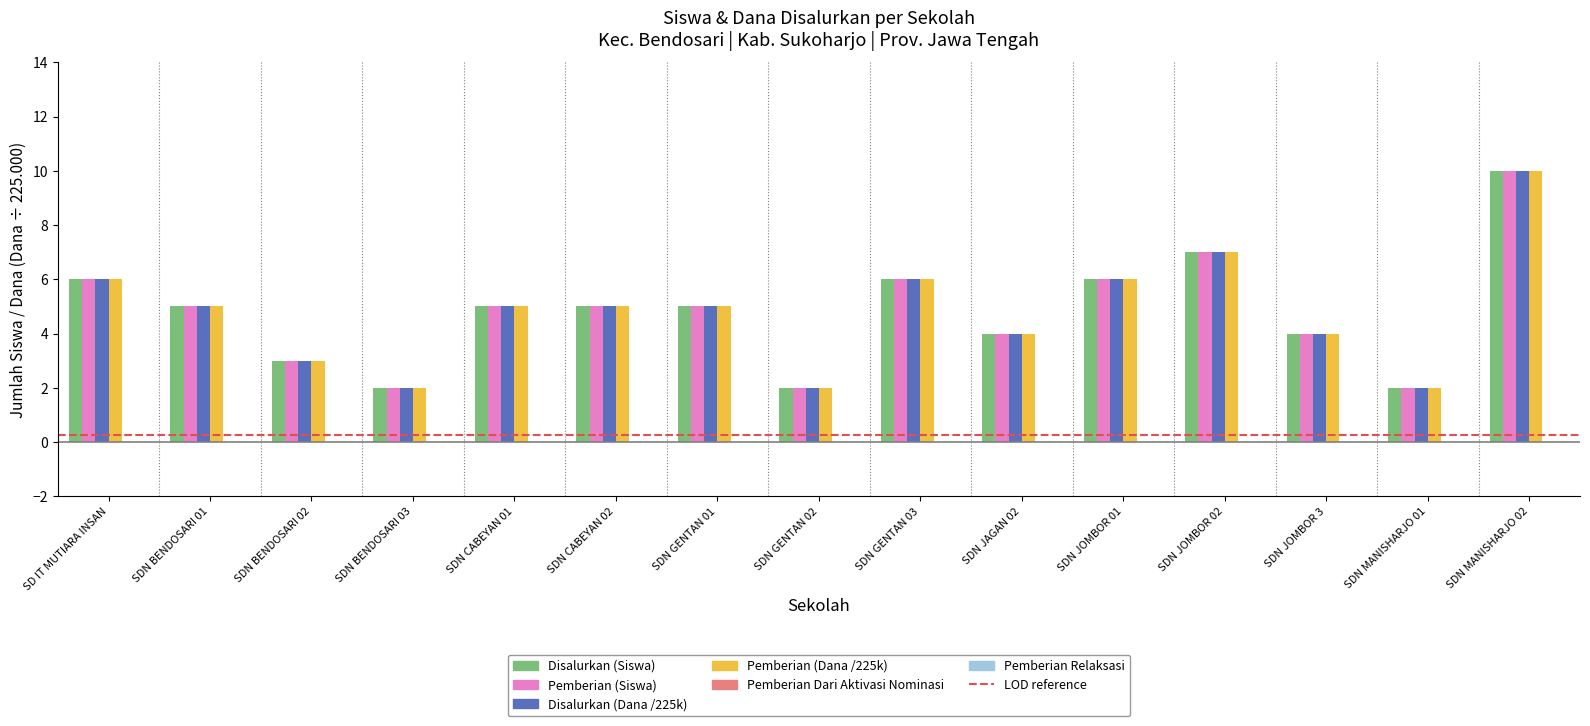

What is the sum of all Pemberian (Siswa) values?

72